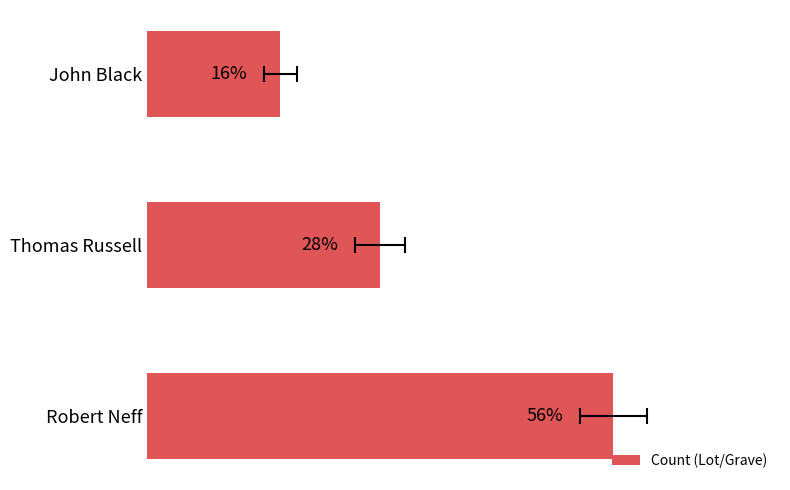

How many data points are less than 28?

1